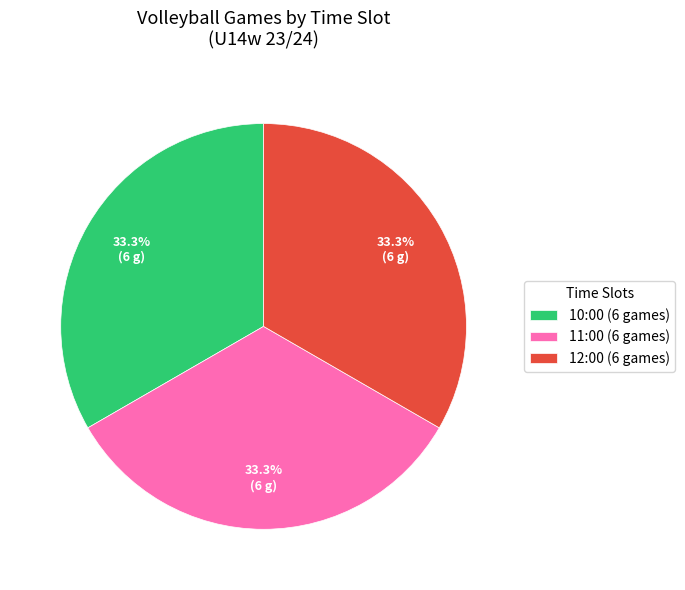

Does 12:00 (6 games) represent more than half of the total?

No